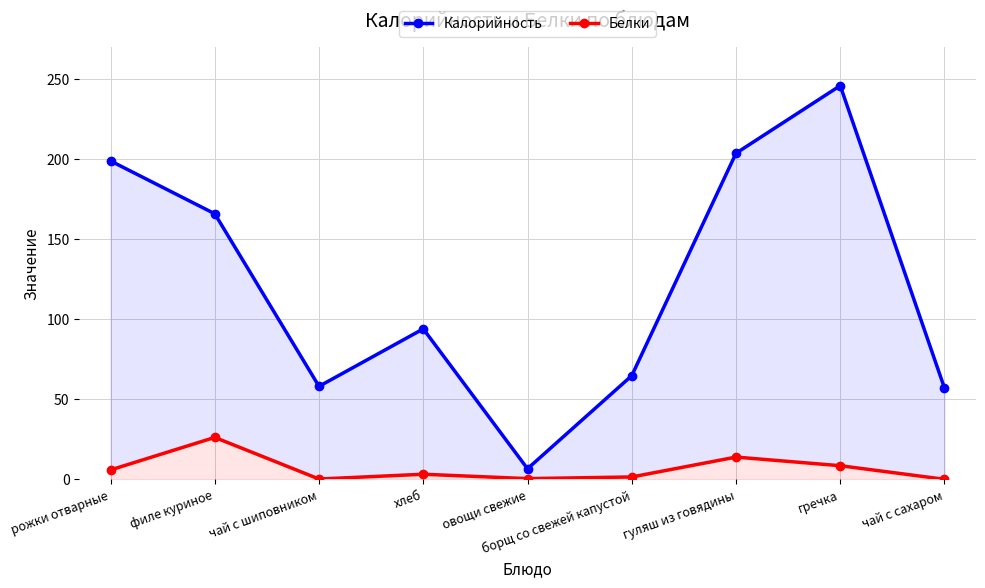

How many lines are shown in the chart?

2